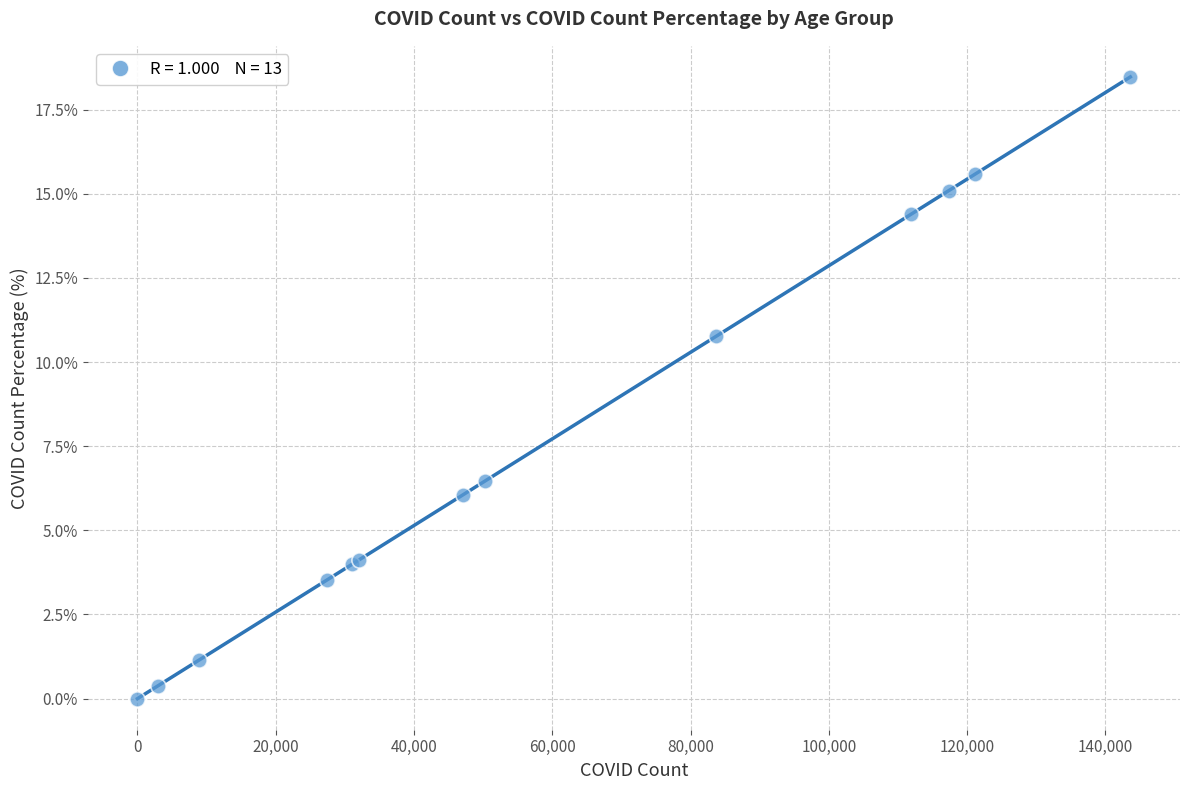

What Y value in the scatter plot is closest to 9?

10.8